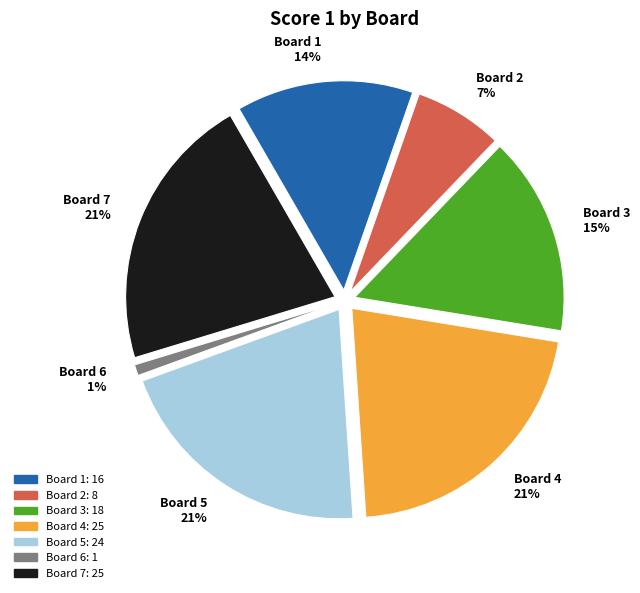

Count the number of slices in the pie.

7